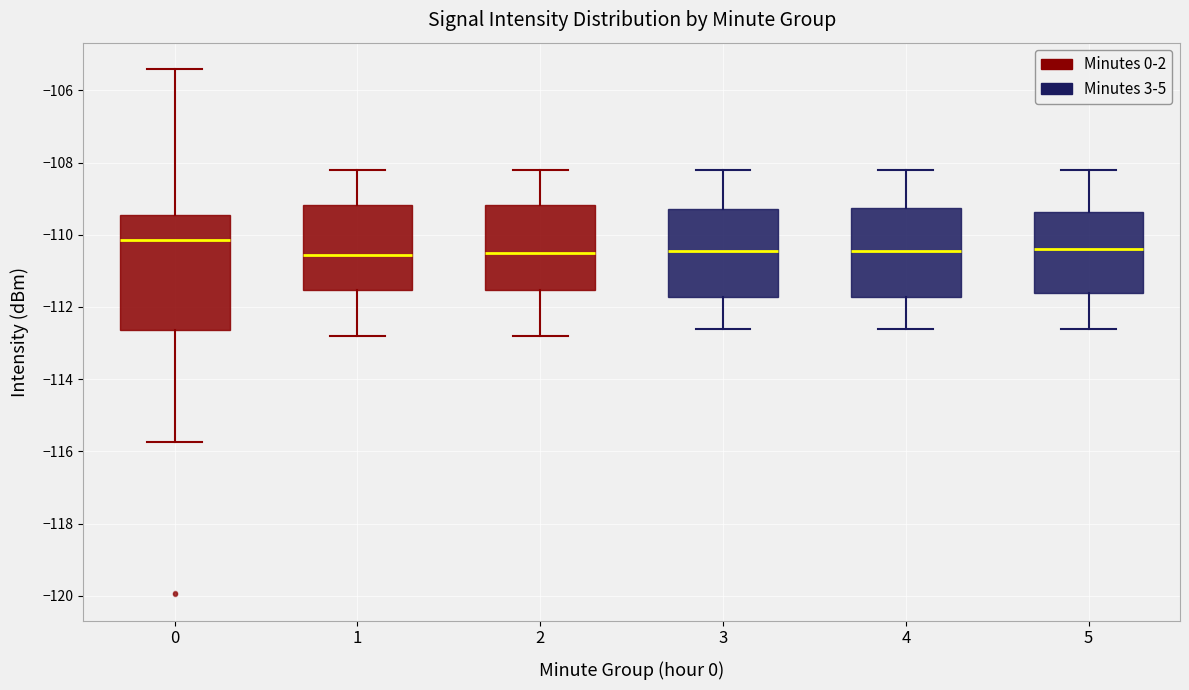

Where does the upper whisker of the box at x = 0 end on the y-axis? The values are not printed on the chart, so give them approximately, as read against the axis.

-105.4